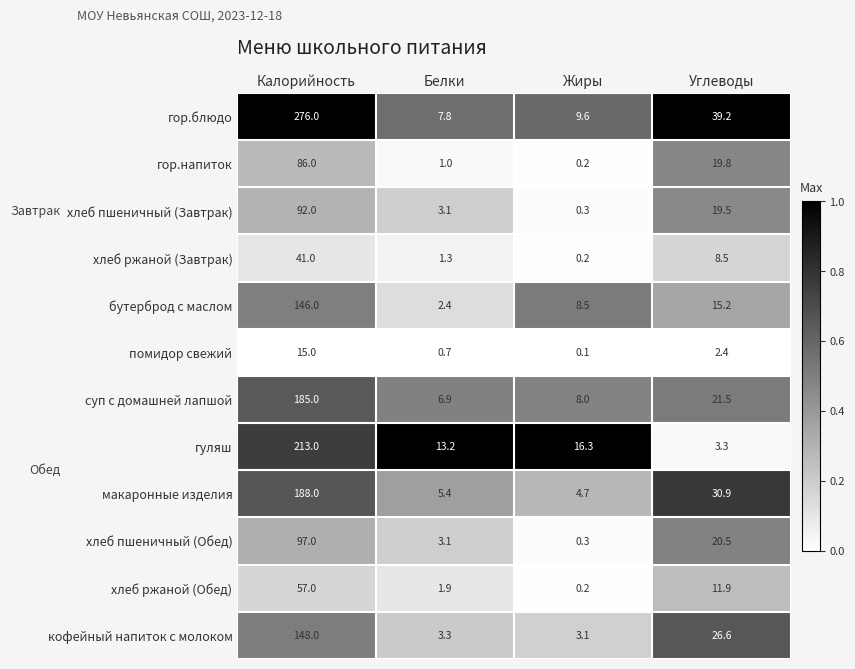

At how many categories does at least one series exceed 0?

4